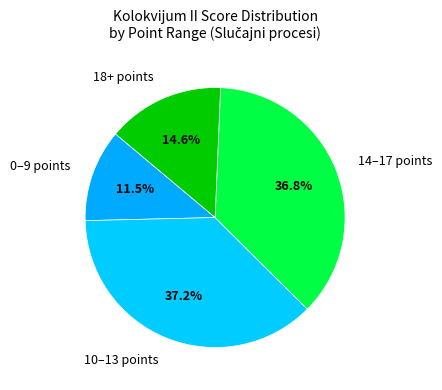

Does 14–17 points account for over 50% of the chart?

No